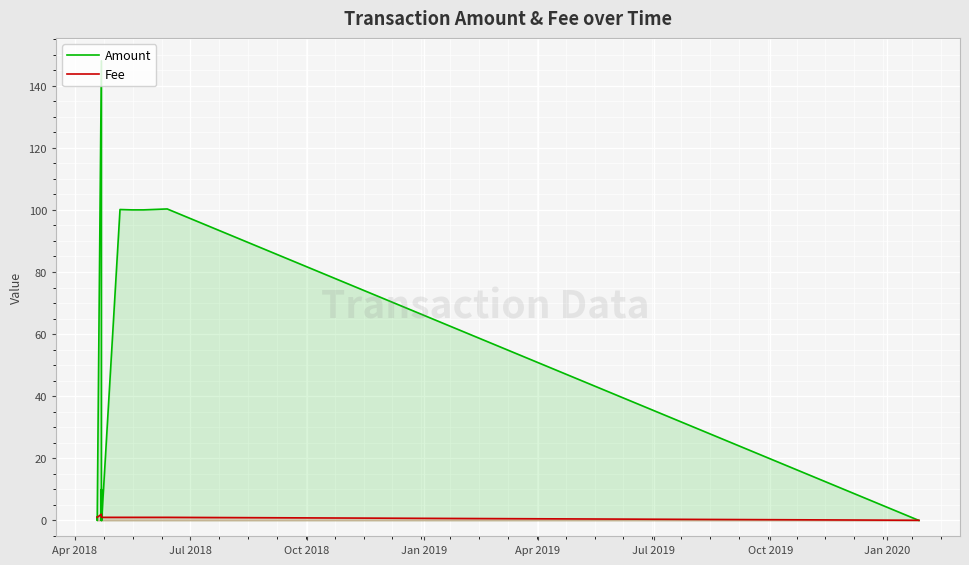

Which series has the largest range (max minus min)?

Amount